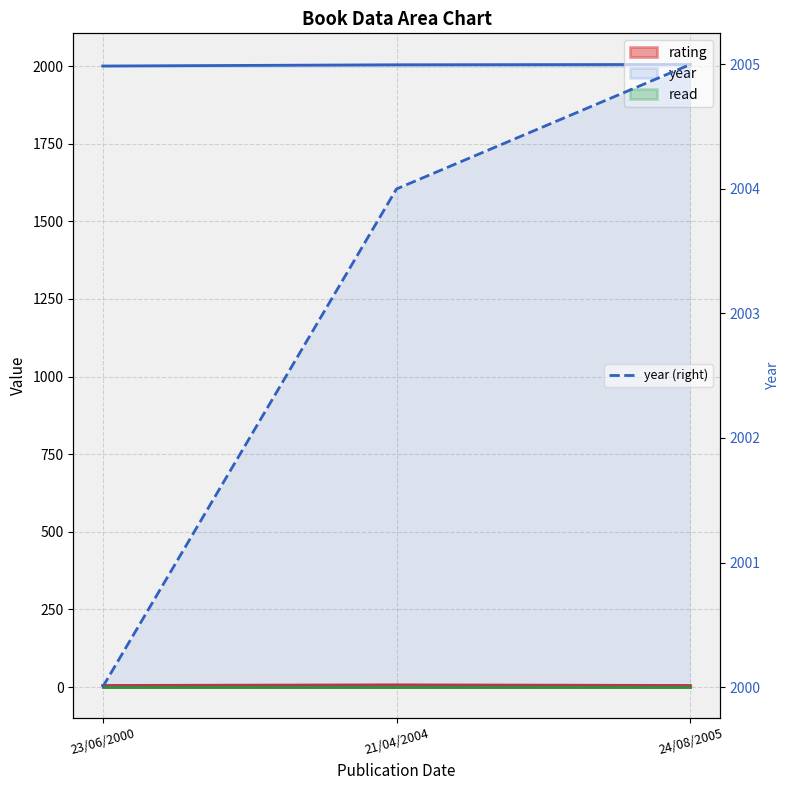

True or false: the data shows 3117 at 21/04/2004.

False